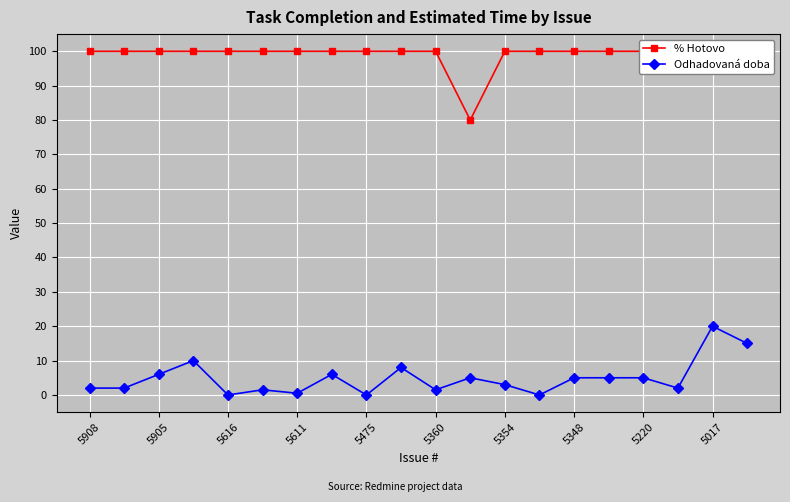

True or false: Odhadovaná doba and % Hotovo cross at least once.

False